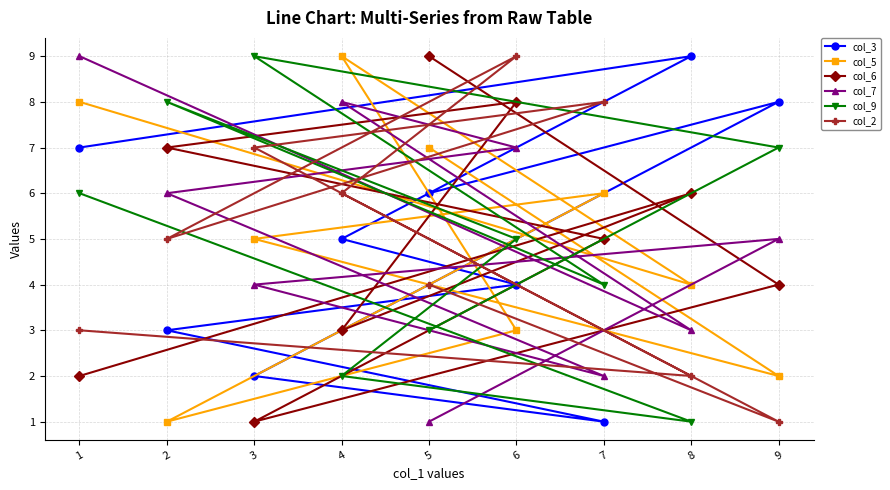

What is the difference between the highest and lowest values at 4?

7